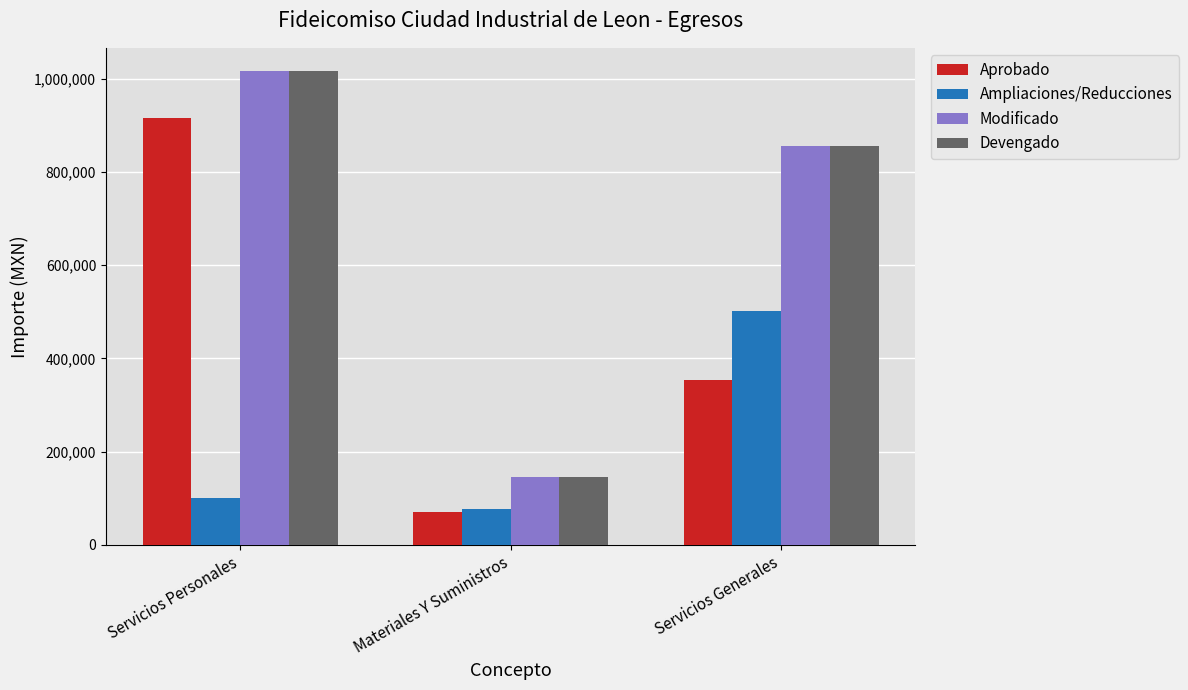

What is the sum of all Aprobado values?

1339196.6